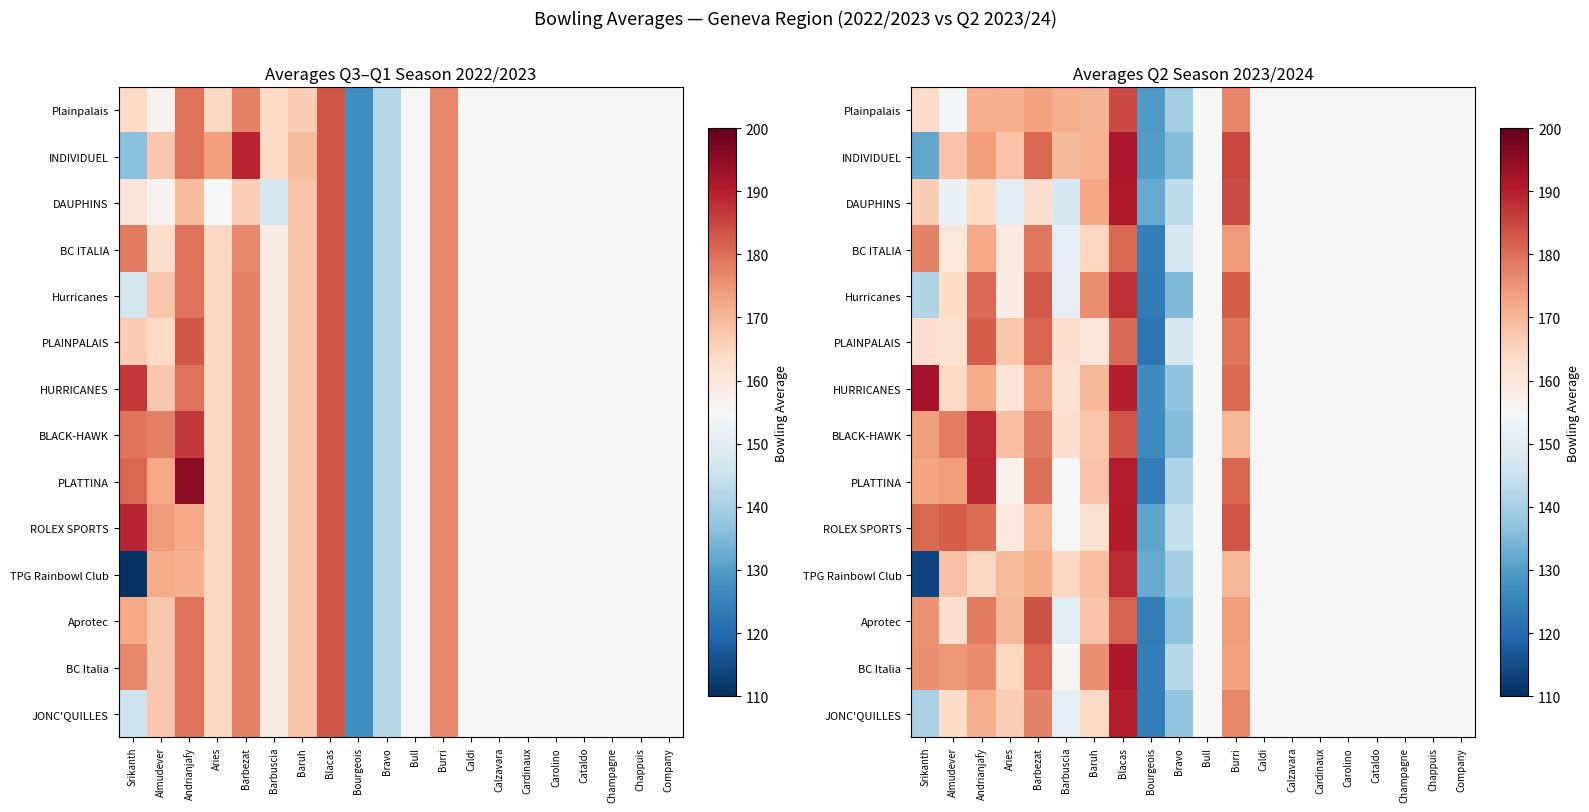

True or false: Aprotec has a value of 155.0 at Bull.

True